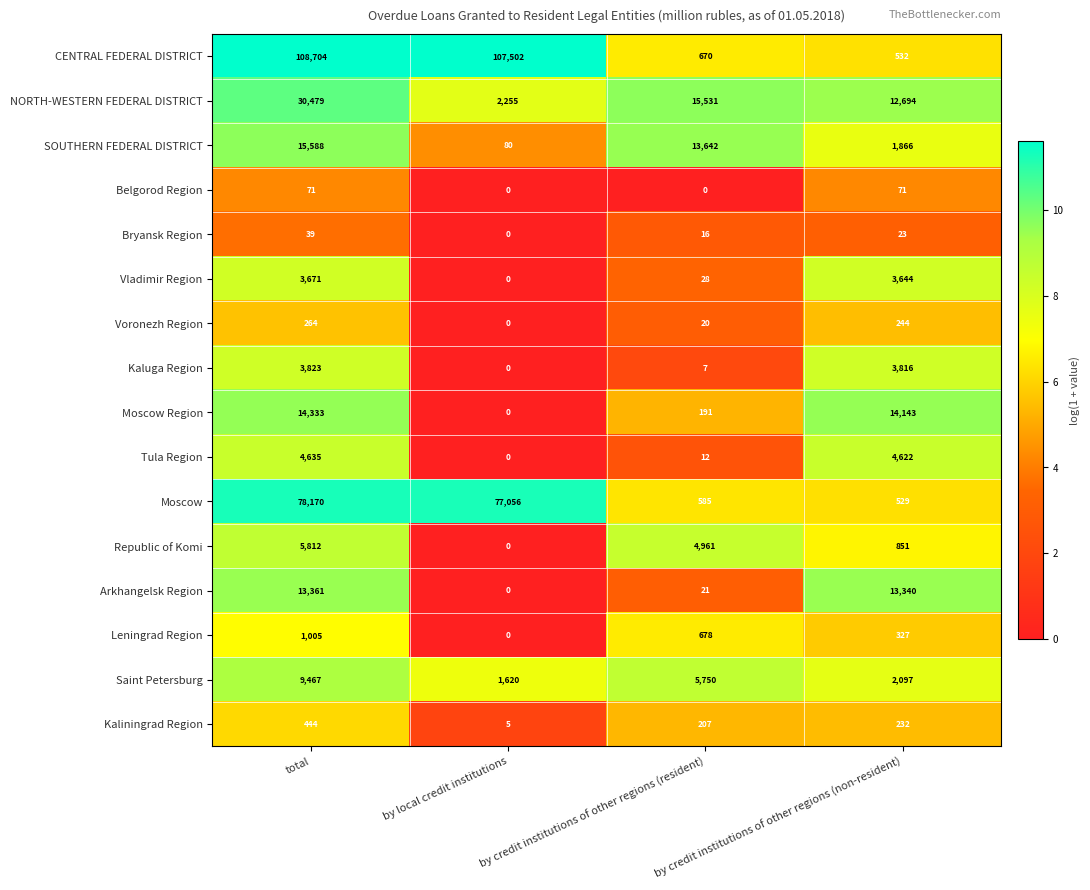

Which series has the largest total across all categories?

CENTRAL FEDERAL DISTRICT